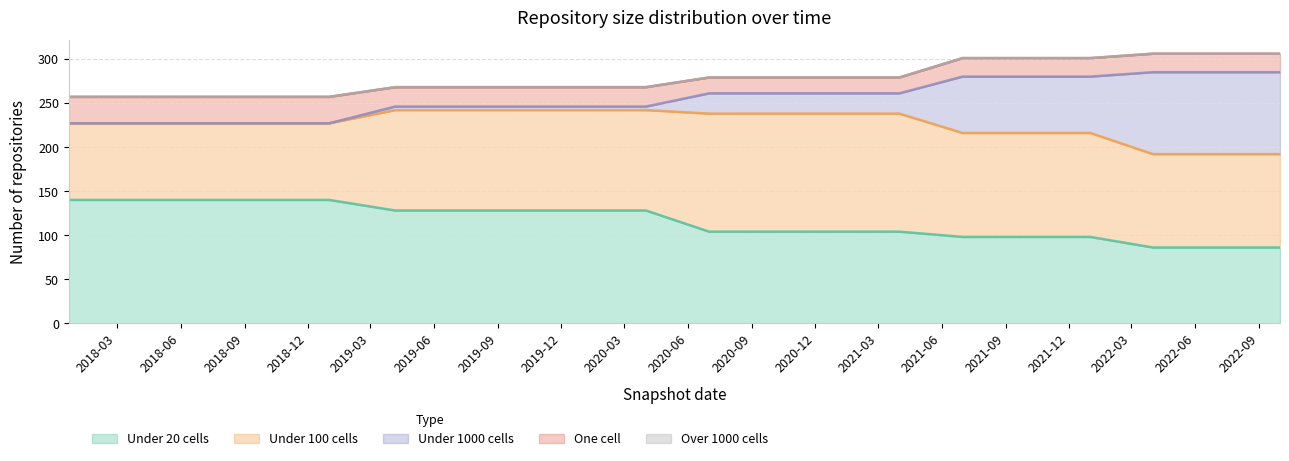

Does the chart display data point markers on the line(s)?

No